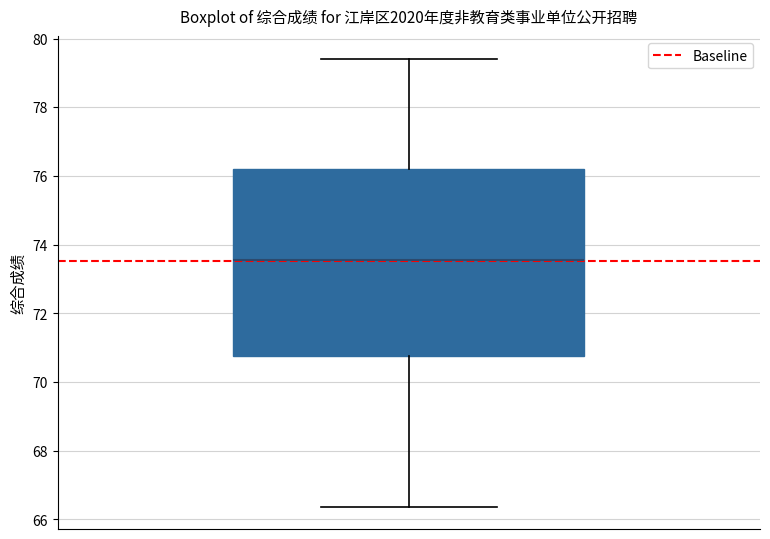

Transcribe this box plot: give where the median line is, the range the box spans, and where the two whiskers end, as read against the y-axis. The values are not printed on the chart, so give them approximately, as read against the axis.

median 73.6, box 70.8 to 76.2, whiskers 66.4 to 79.4